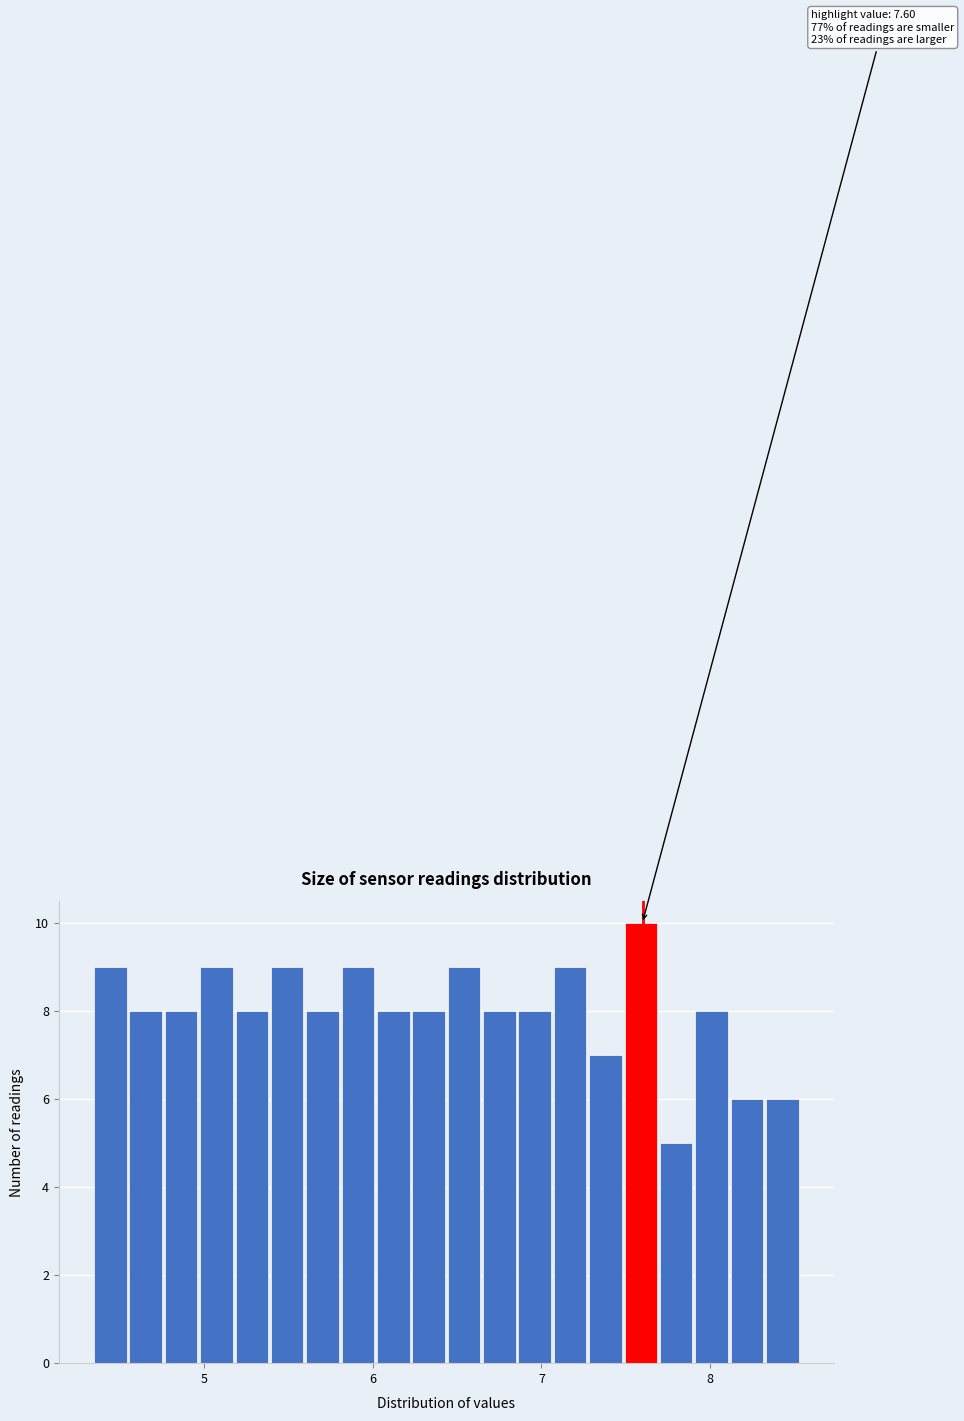

Around what value on the x-axis is the tallest bar? Give the approximate position of its centre, as read against the axis.

7.6